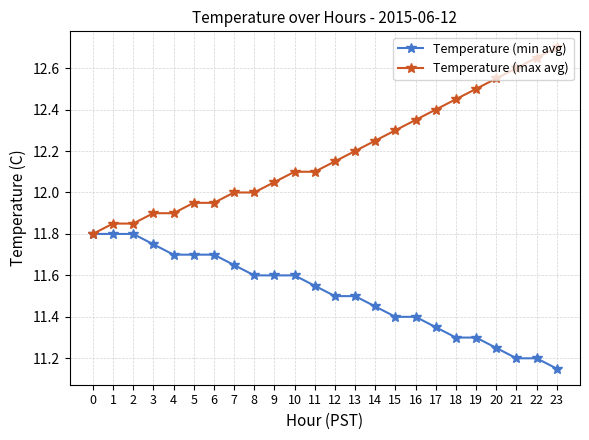

How many series are shown in this chart?

2